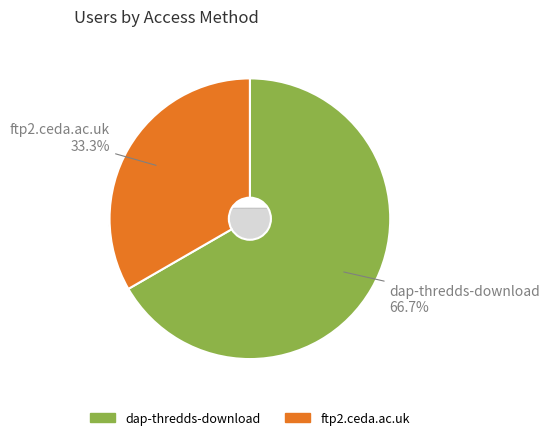

Which category accounts for the majority?

dap-thredds-download